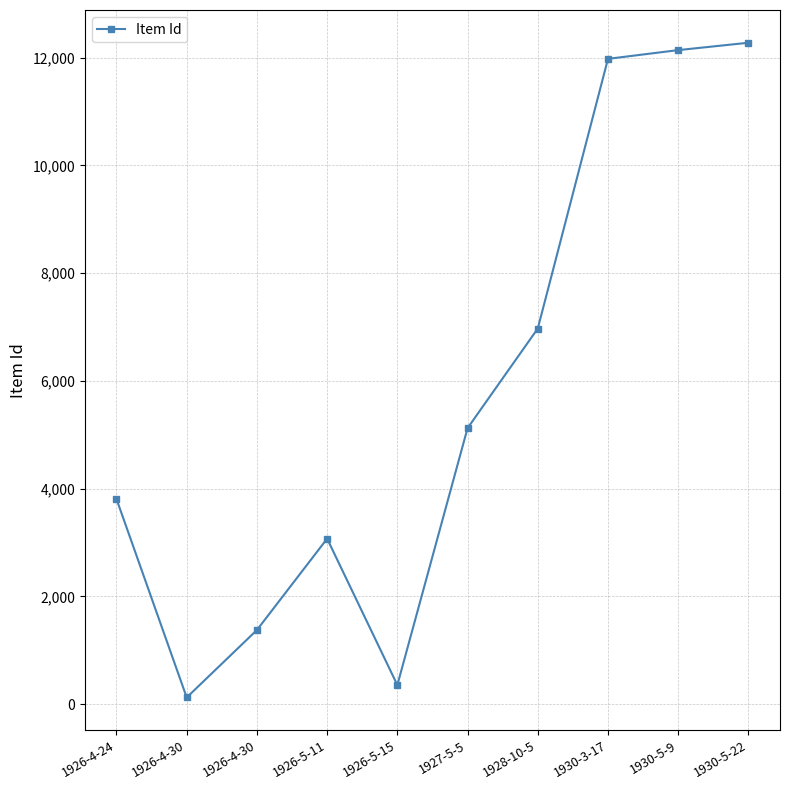

How many data points are less than 5124?

5